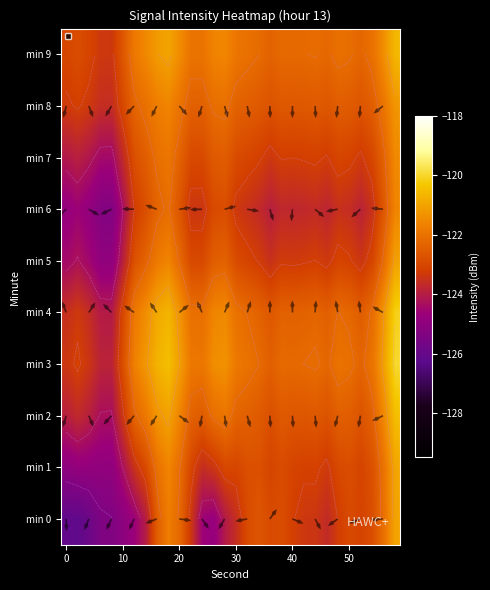

List the series in order of their peak value, lowest first.

min 6, min 7, min 8, min 5, min 0, min 1, min 9, min 2, min 4, min 3